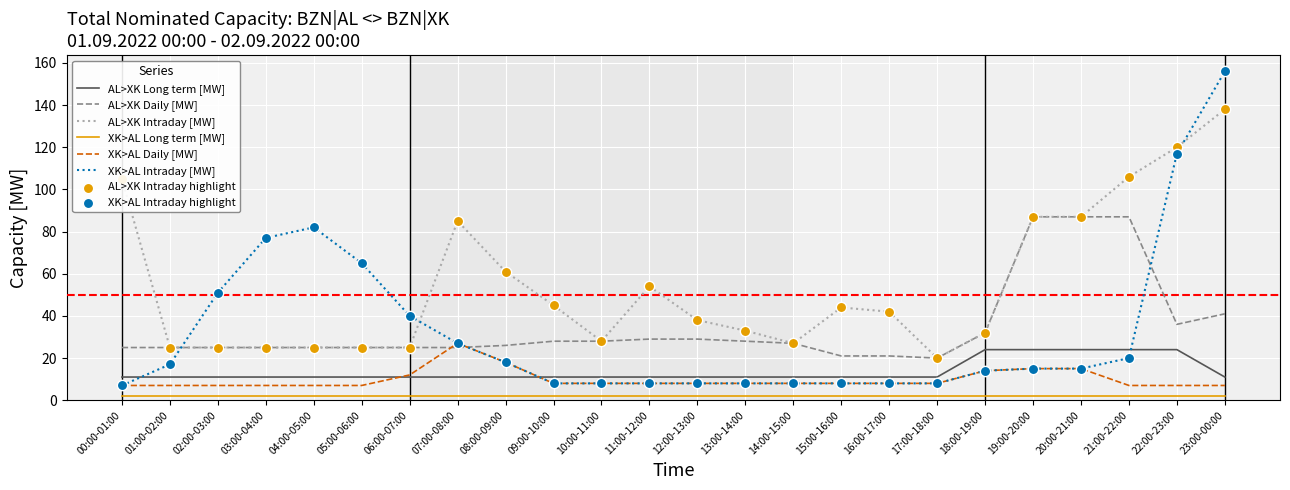

What is the total value across all series at 19:00-20:00?

230